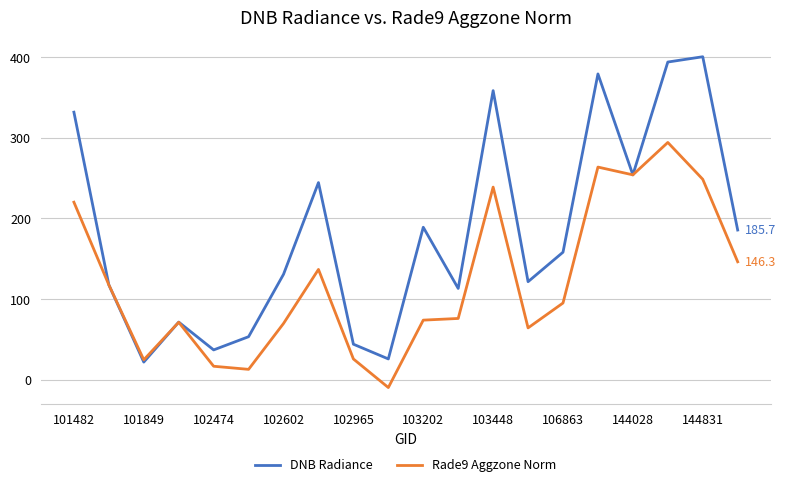

In Rade9 Aggzone Norm, how many points are higher than both neighbors (excluding endpoints)?

5